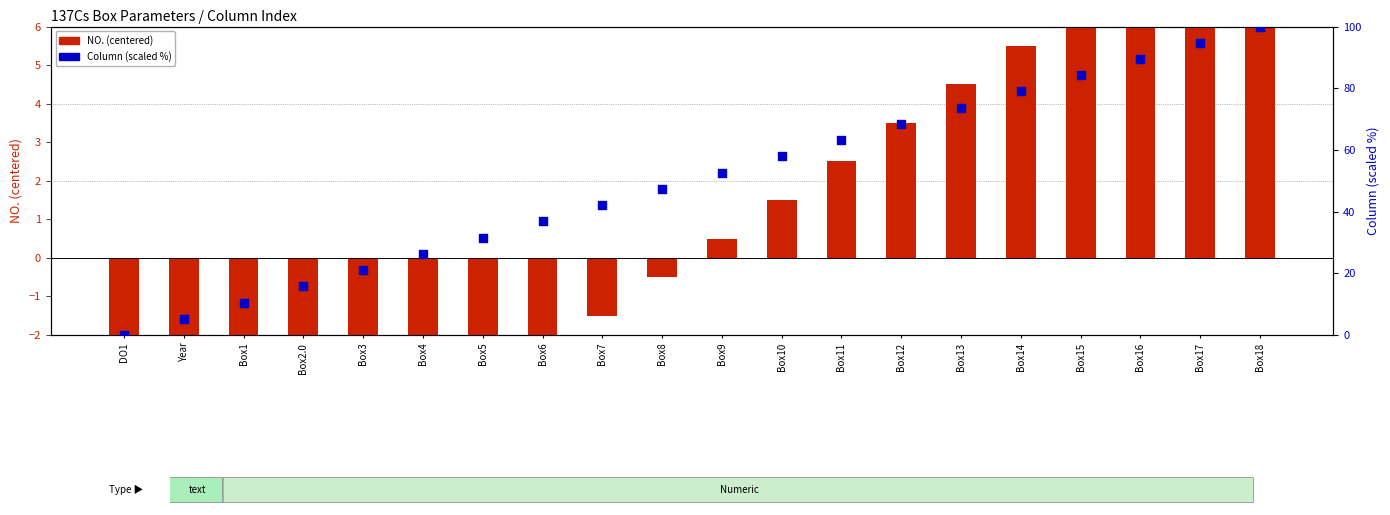

At how many categories does at least one series exceed 36?

13